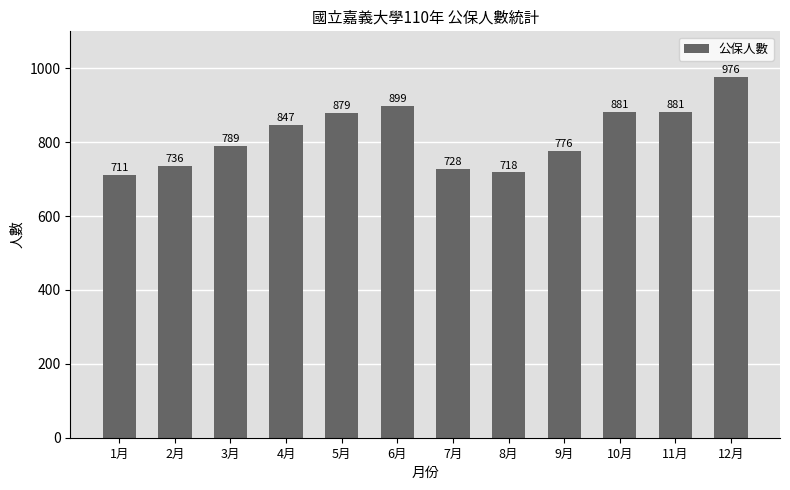

Count the number of categories in the chart.

12